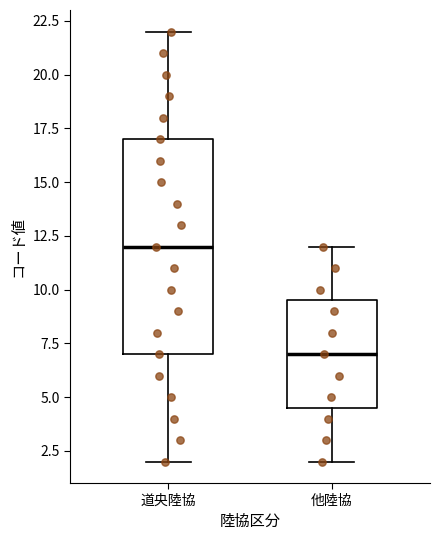

Reading left to right, read every box against the y-axis: the position of its median line, the range the box covers, and the ends of its whiskers. The values are not printed on the chart, so give them approximately, as read against the axis.

道央陸協: median 12.0, box 7.0 to 17.0, whiskers 2.0 to 22.0
他陸協: median 7.0, box 4.5 to 9.5, whiskers 2.0 to 12.0